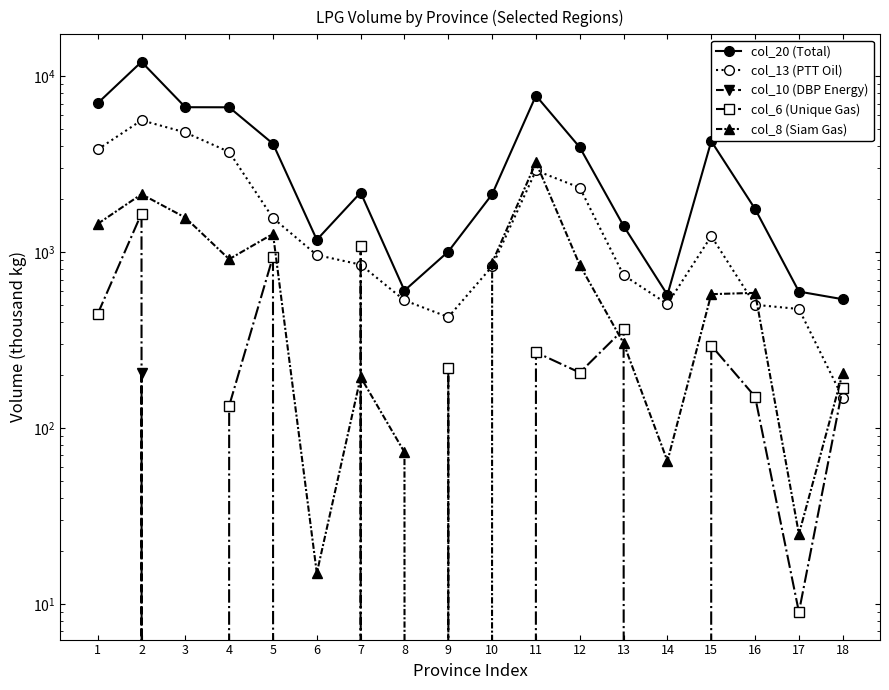

What is the difference between the maximum and minimum values in the col_8 (Siam Gas) series?

3243